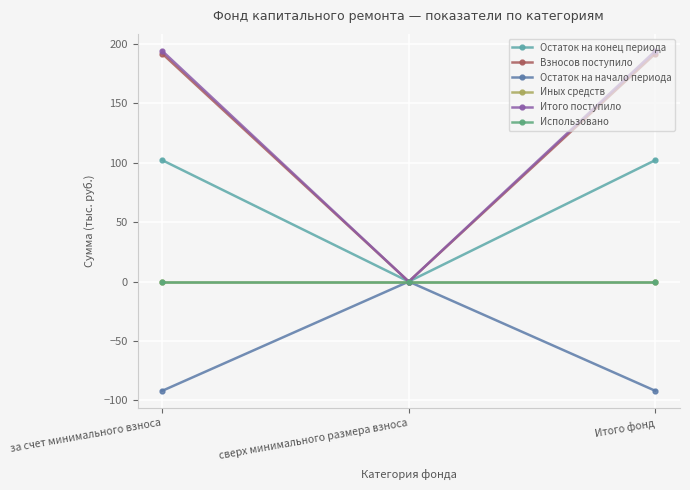

The Использовано series shows 0.0 at за счет минимального взноса. True or false?

True